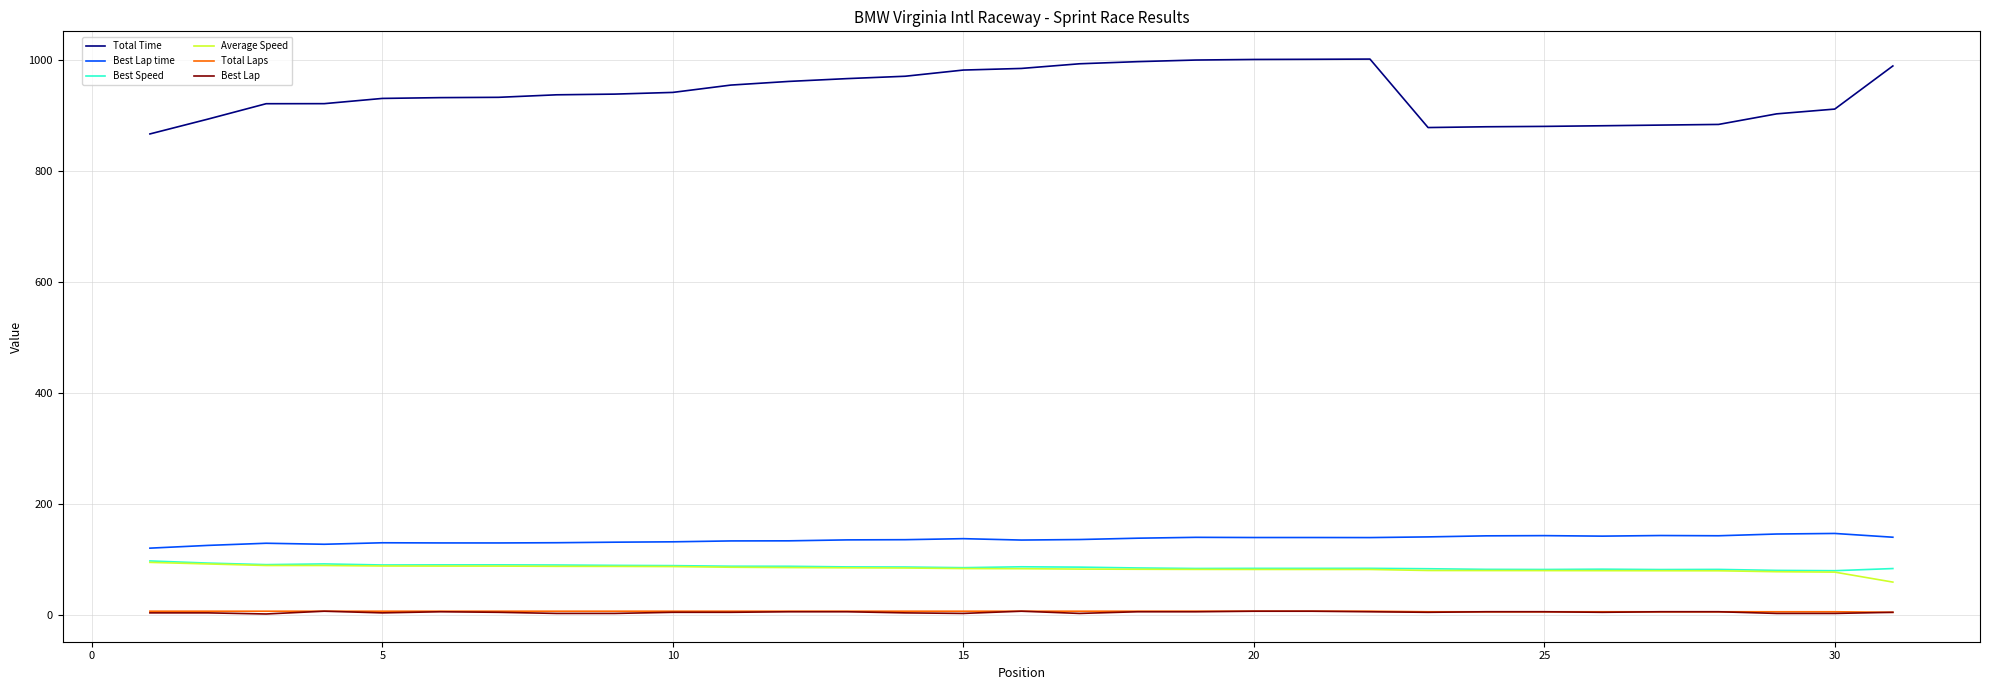

What is the highest value of the Average Speed series?

95.0